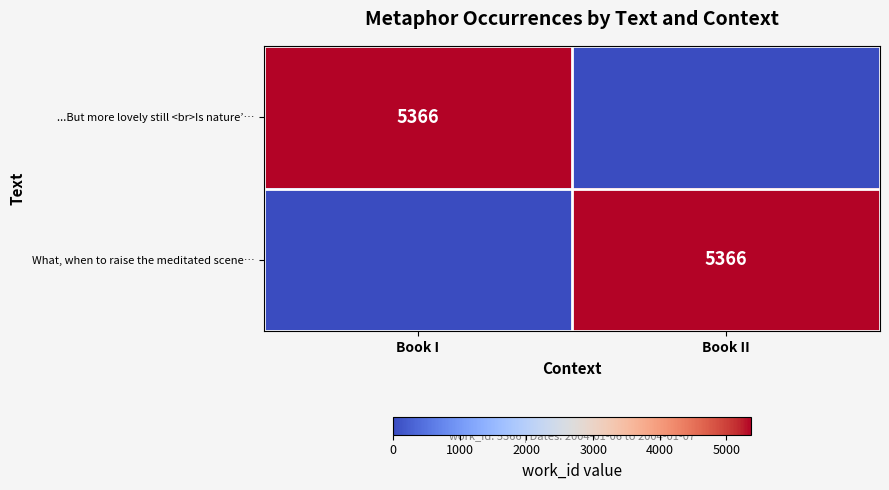

What is the difference between the highest and lowest values at Book II?

5366